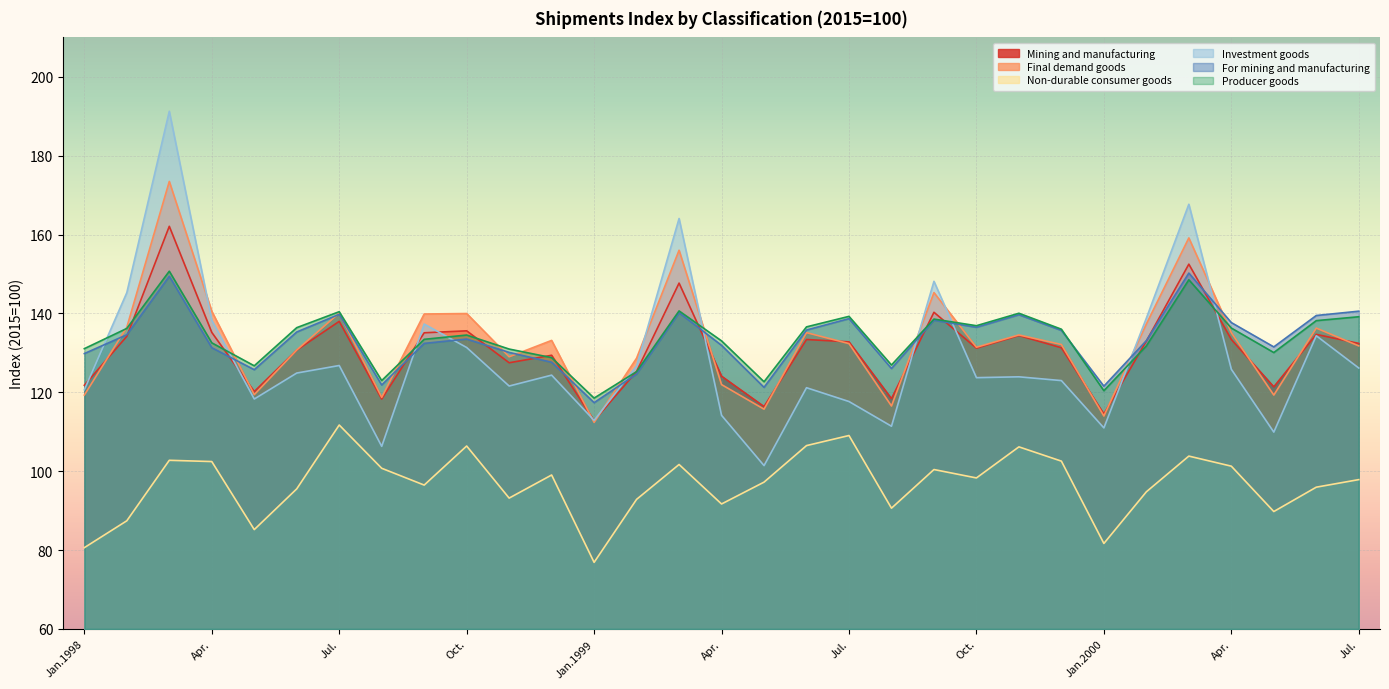

What is the label of the 30th point from the left?

Jun.